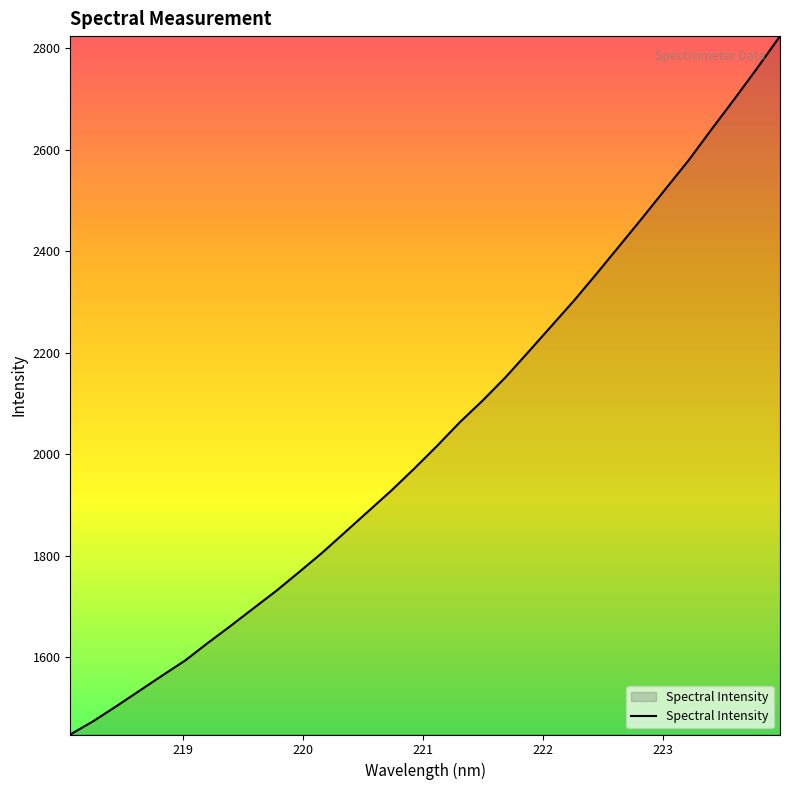

What is the maximum value shown in the chart?

2823.6